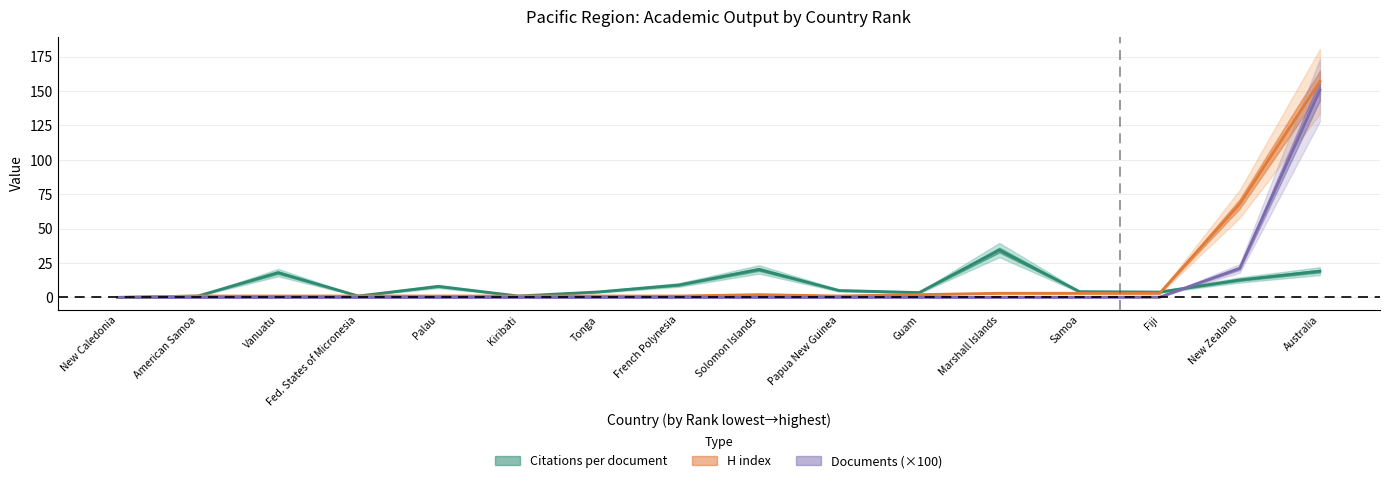

List the series in order of their peak value, lowest first.

Citations per document, Documents, H index